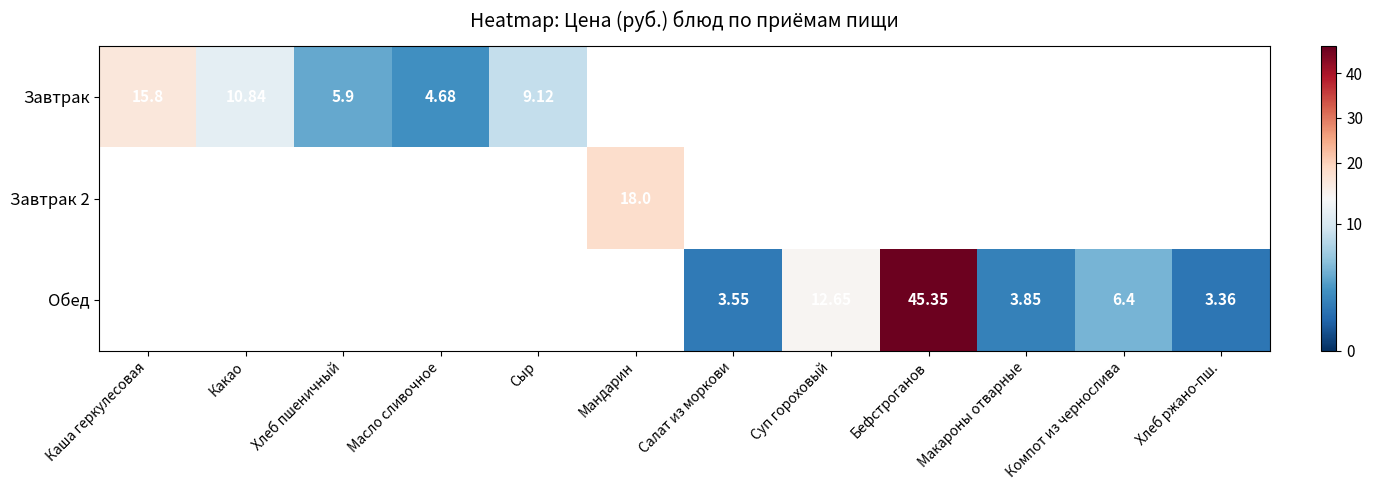

Where is Завтрак nearest to the value 10?

Какао